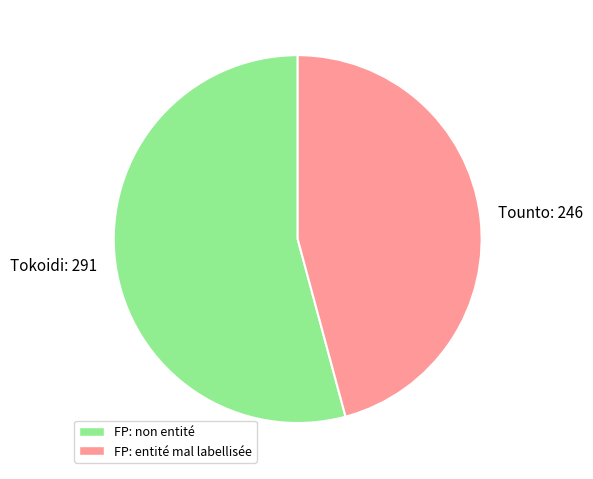

True or false: Tounto accounts for 31% of the total.

False